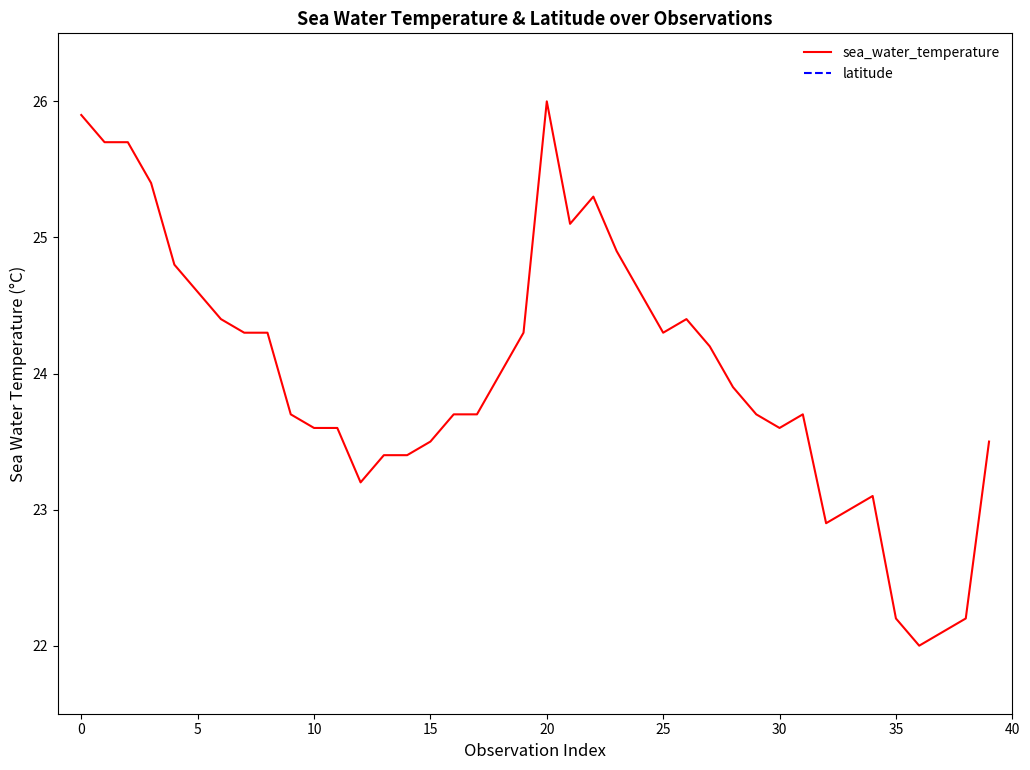

What is the spread (max minus min) of values at 18?

5.7